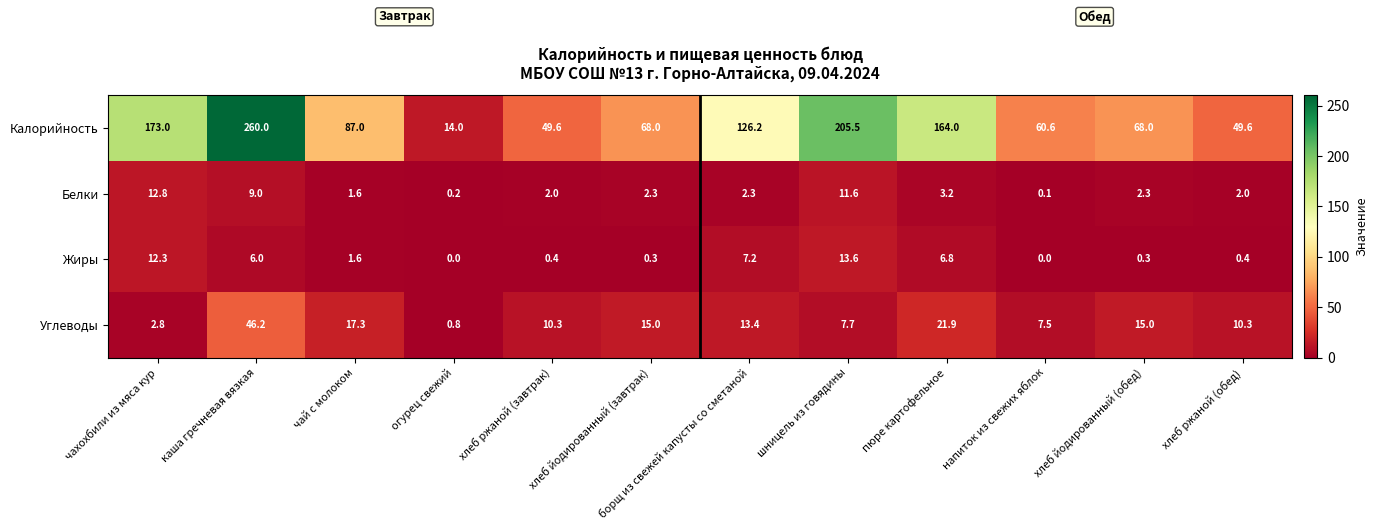

Which series has the largest total across all categories?

Калорийность